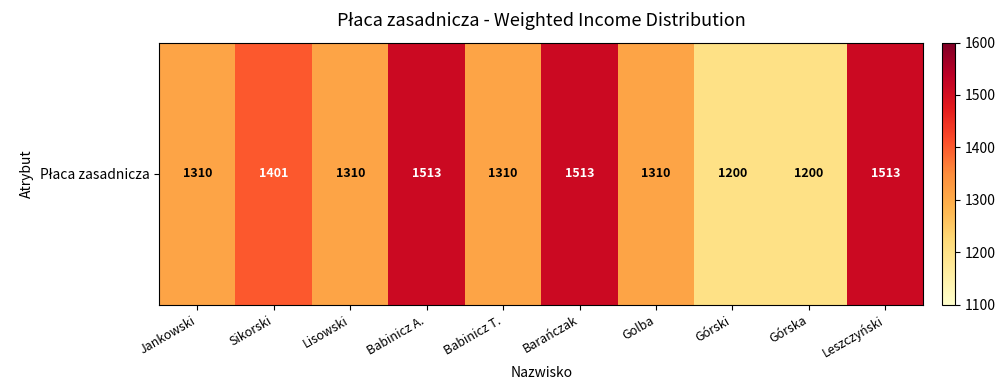

How many series are shown in this chart?

1